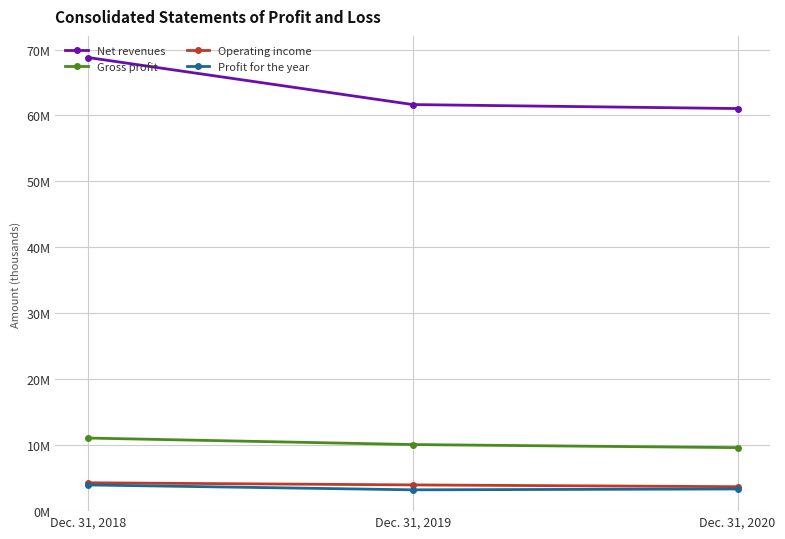

Reading right to left, transcribe all the data shown in this chart.

Net revenues: 61052092	61655245	68792002
Gross profit: 9629716	10097894	11084436
Operating income: 3707970	3976540	4301512
Profit for the year: 3361573	3232826	3972092